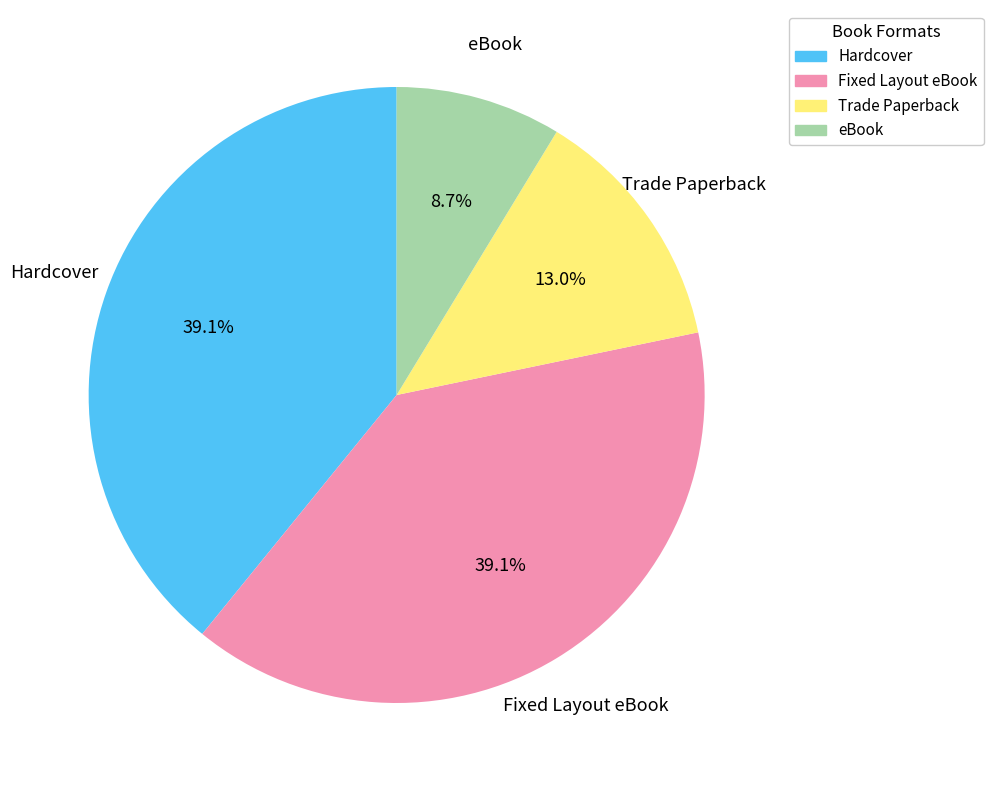

Is it true that Trade Paperback is 13% of the pie?

True